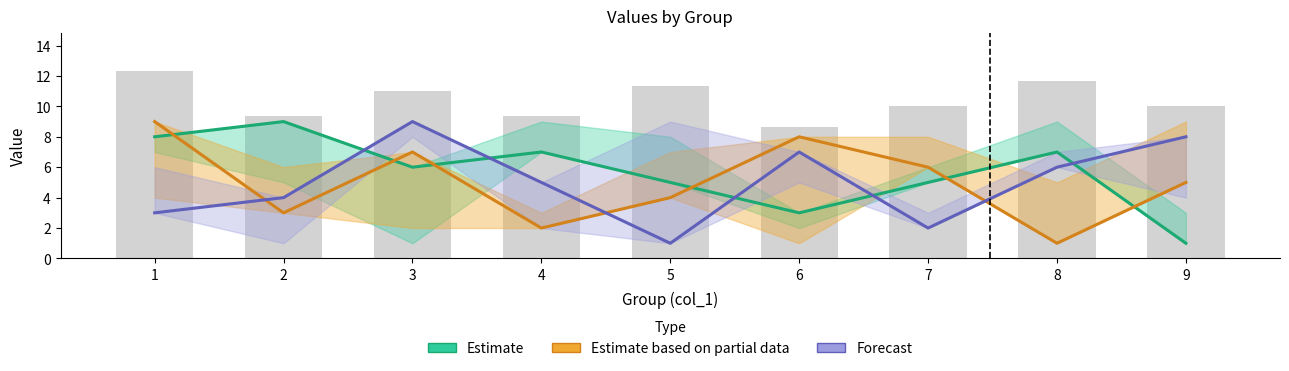

What is the highest value of the Estimate based on partial data series?

9